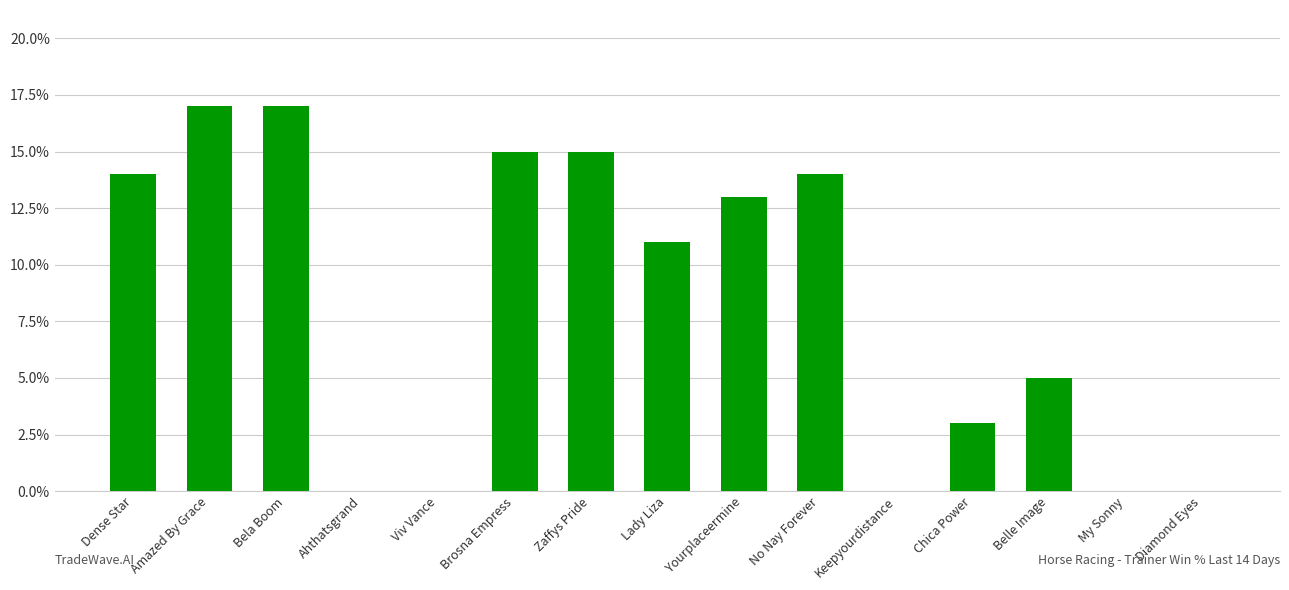

How many values exceed 0?

10